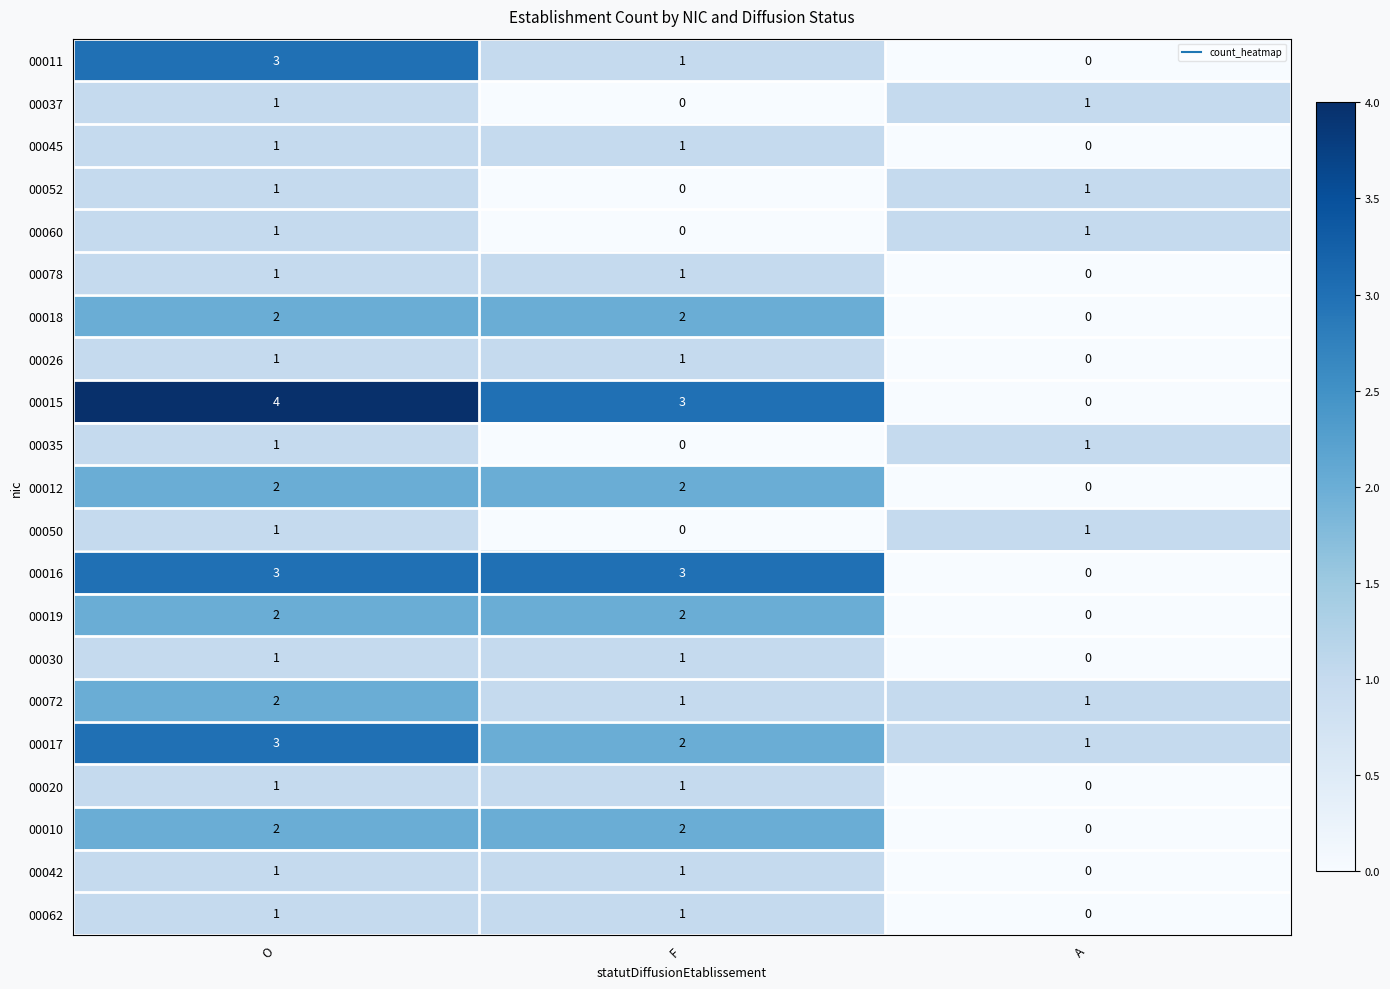

What is the sum of all 00015 values?

7